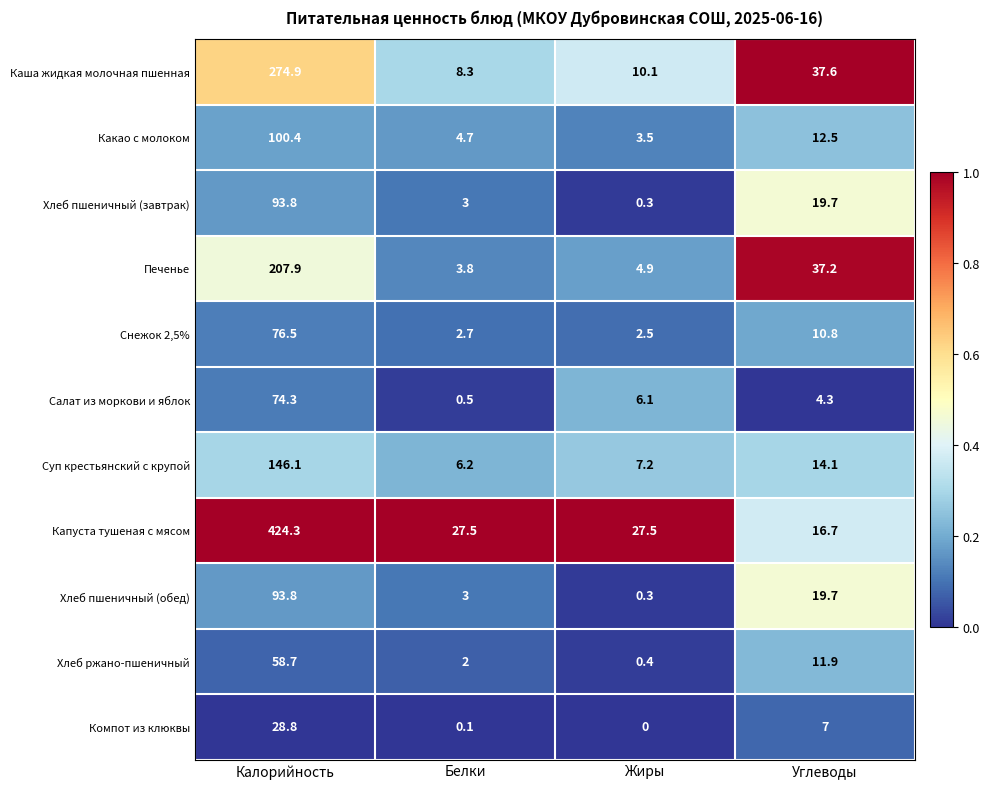

The Снежок 2,5% series shows 2.7 at Белки. True or false?

True